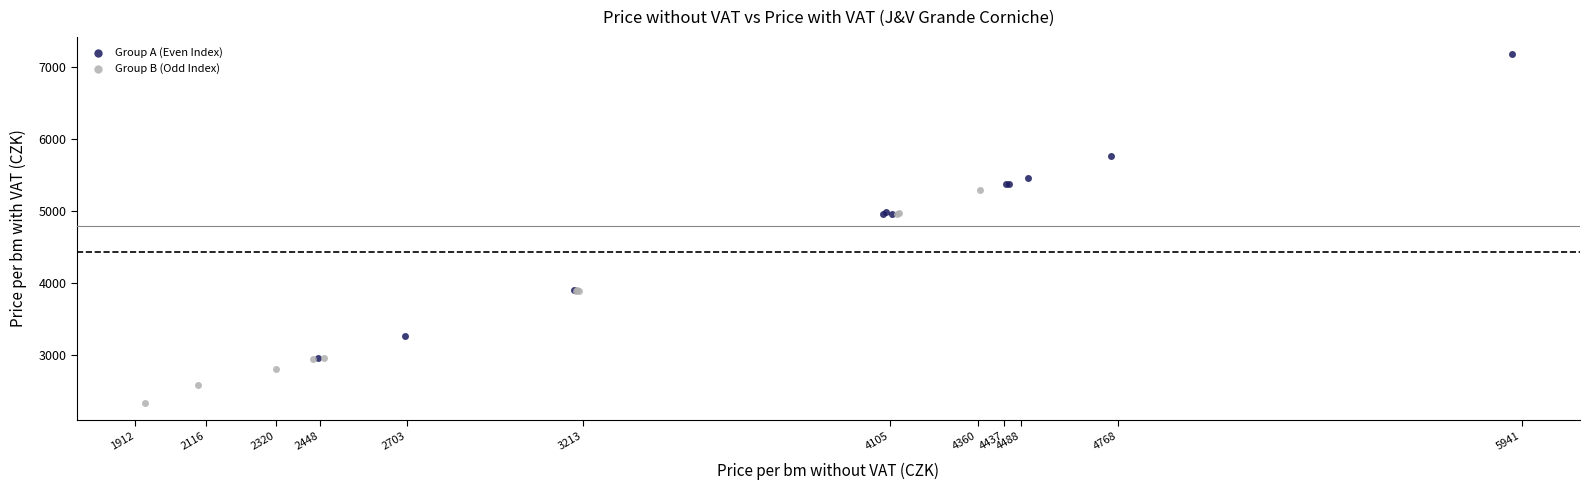

Which series contains the highest Y value?

Group A (Even Index)